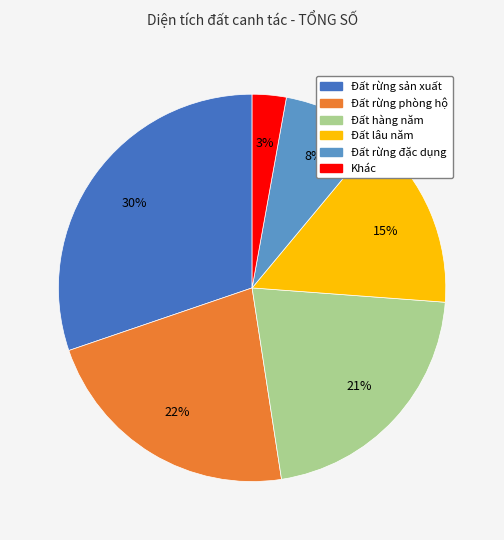

Is there any slice that represents more than half of the pie?

No